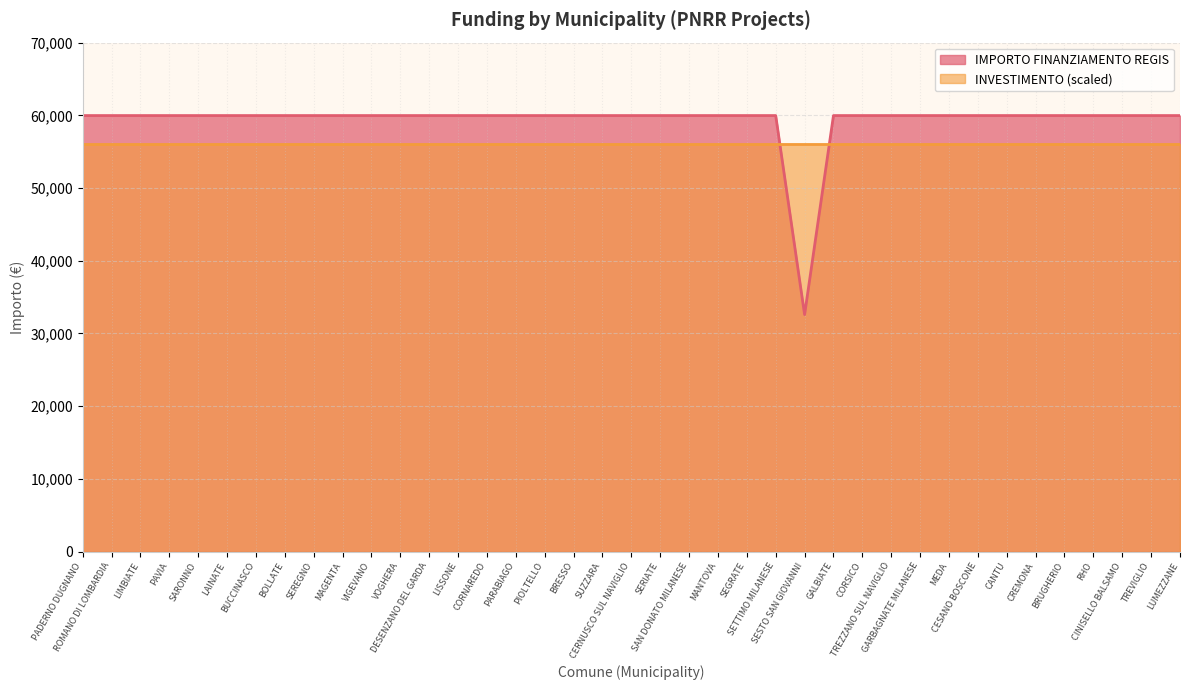

What is the label of the 37th point from the right?

LIMBIATE